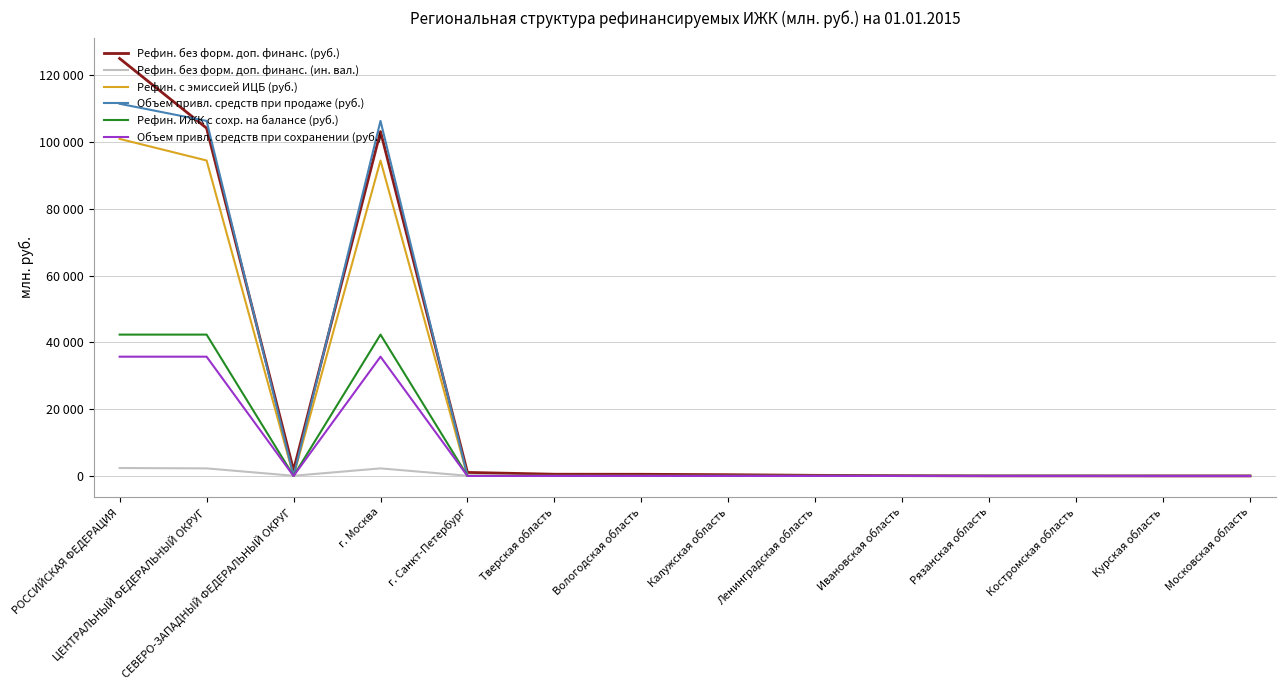

List the series in order of their peak value, highest first.

Рефин. без форм. доп. финанс. (руб.), Объем привл. средств при продаже (руб.), Рефин. с эмиссией ИЦБ (руб.), Рефин. ИЖК с сохр. на балансе (руб.), Объем привл. средств при сохранении (руб.), Рефин. без форм. доп. финанс. (ин. вал.)